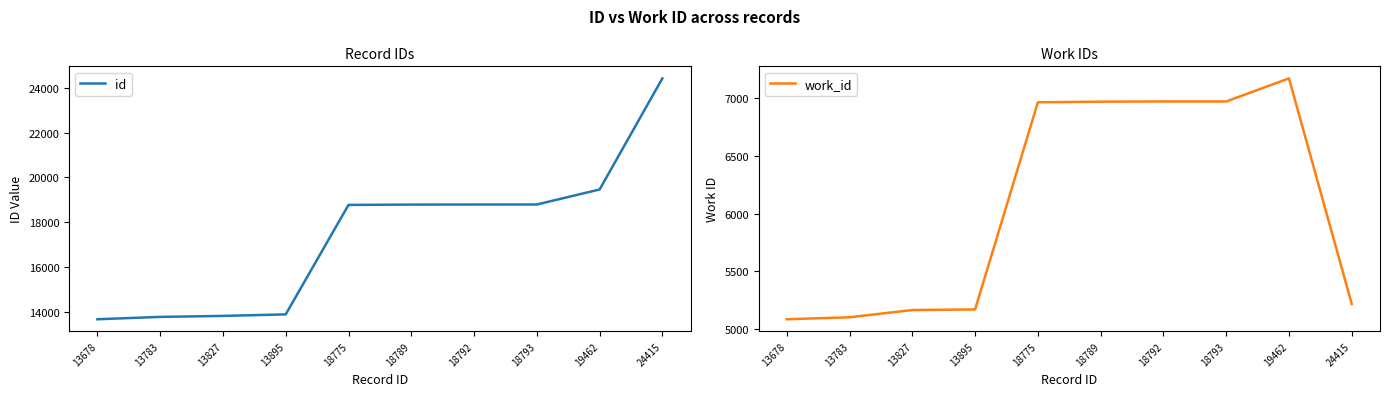

What is the average value of the id series?

17421